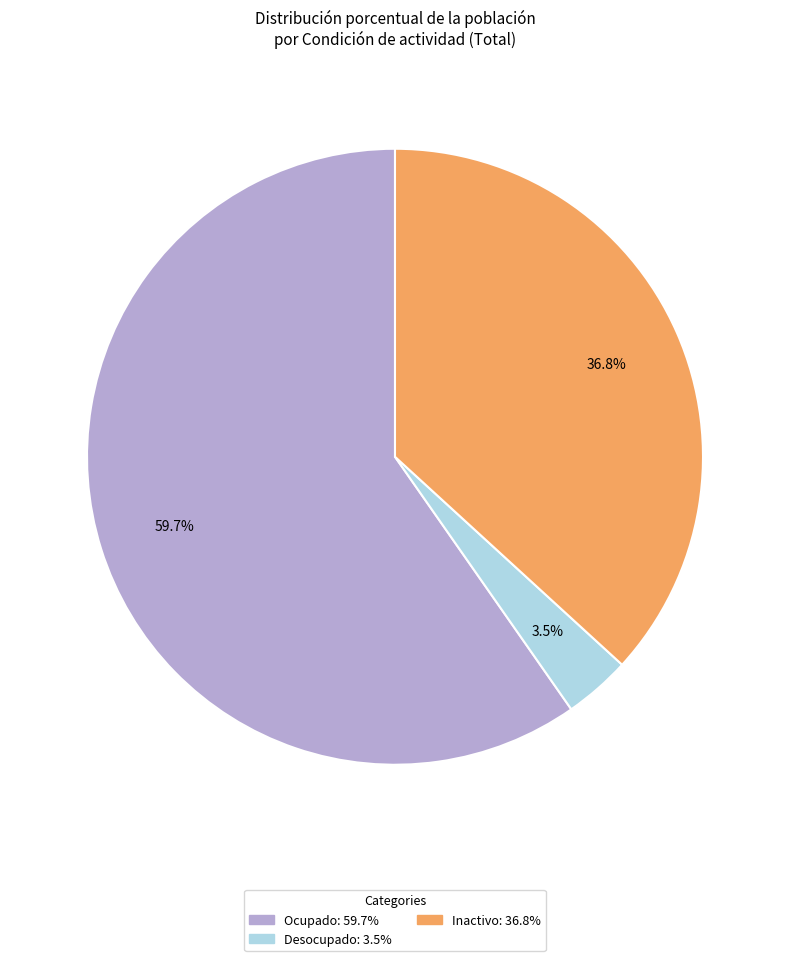

How many slices are in this pie chart?

3